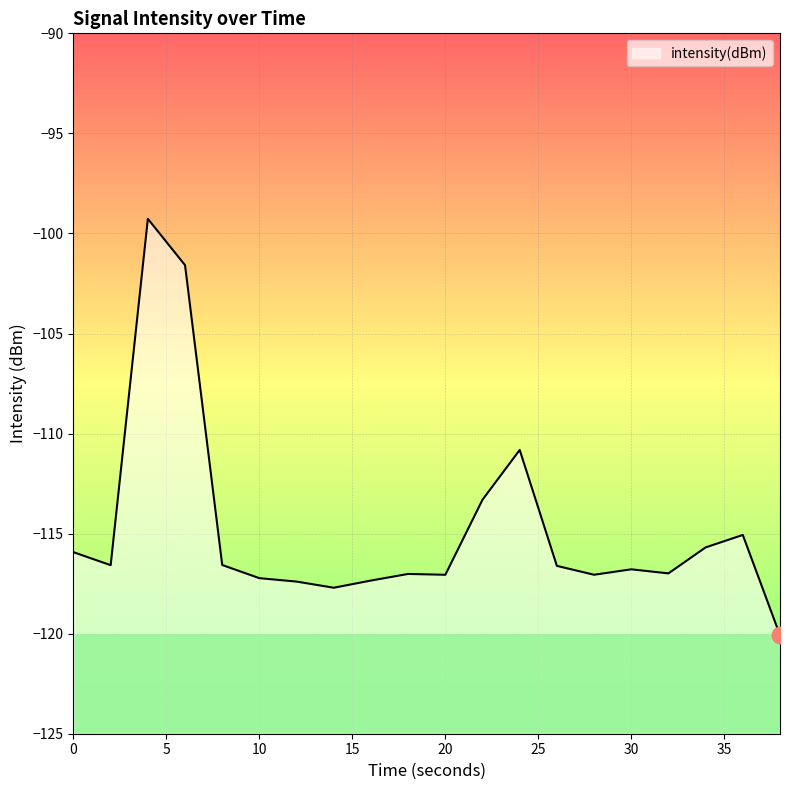

Reading left to right, transcribe all the data shown in this chart.

-115.9	-116.6	-99.3	-101.6	-116.6	-117.2	-117.4	-117.7	-117.3	-117.0	-117.1	-113.3	-110.8	-116.6	-117.1	-116.8	-117.0	-115.7	-115.1	-120.1